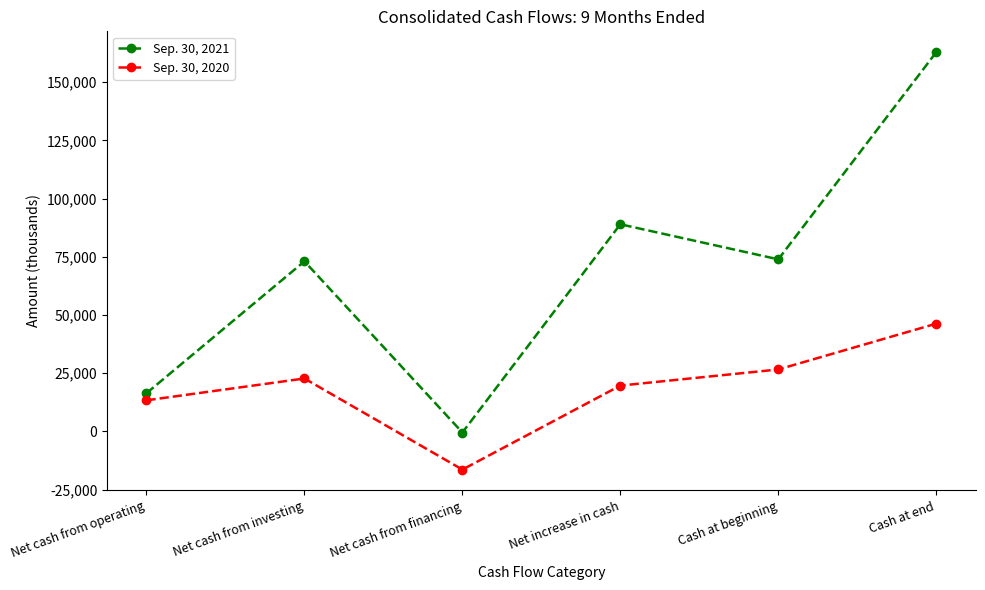

True or false: Sep. 30, 2020 and Sep. 30, 2021 cross at least once.

False